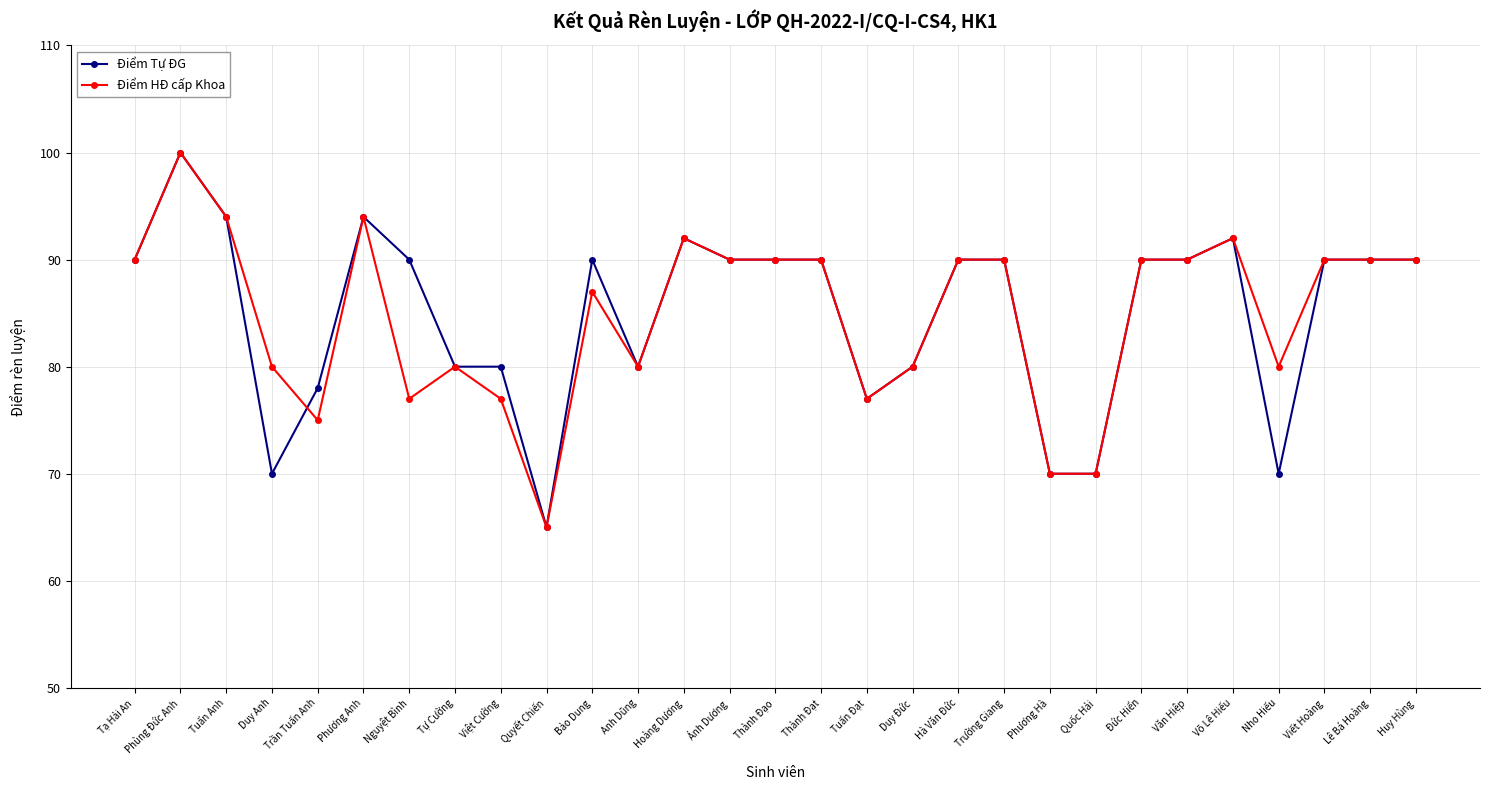

What are all the series names shown in the legend?

Điểm Tự ĐG, Điểm HĐ cấp Khoa